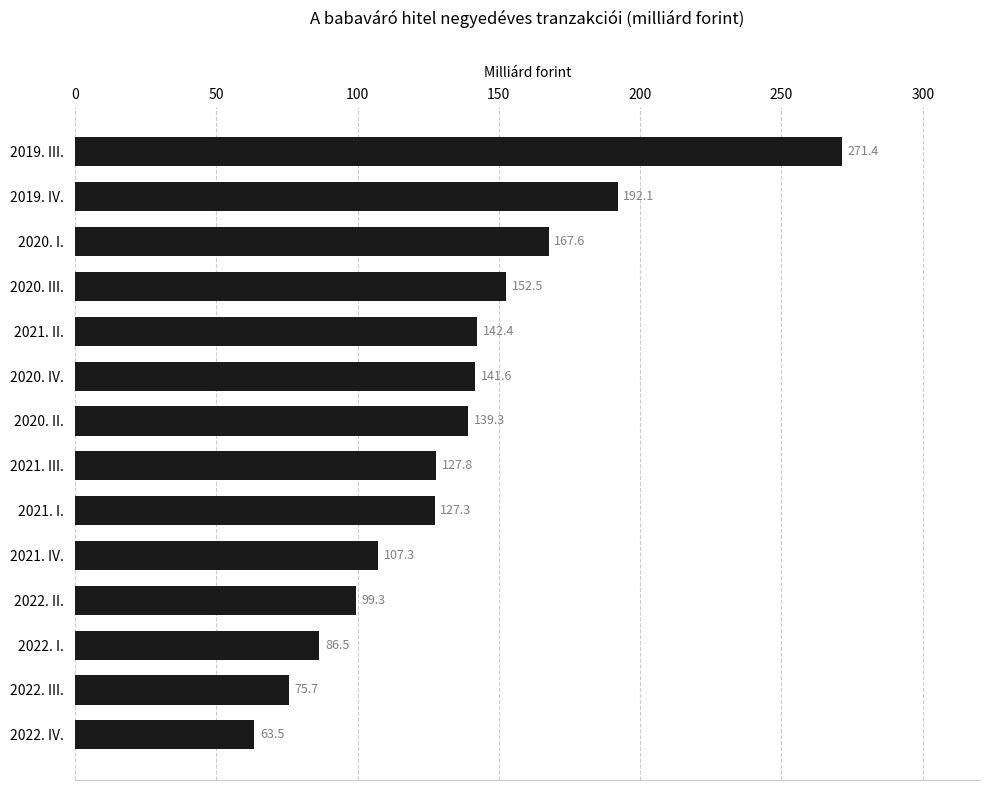

Reading bottom to top, transcribe all the data shown in this chart.

63.5	75.7	86.5	99.3	107.3	127.3	127.8	139.3	141.6	142.4	152.5	167.6	192.1	271.4